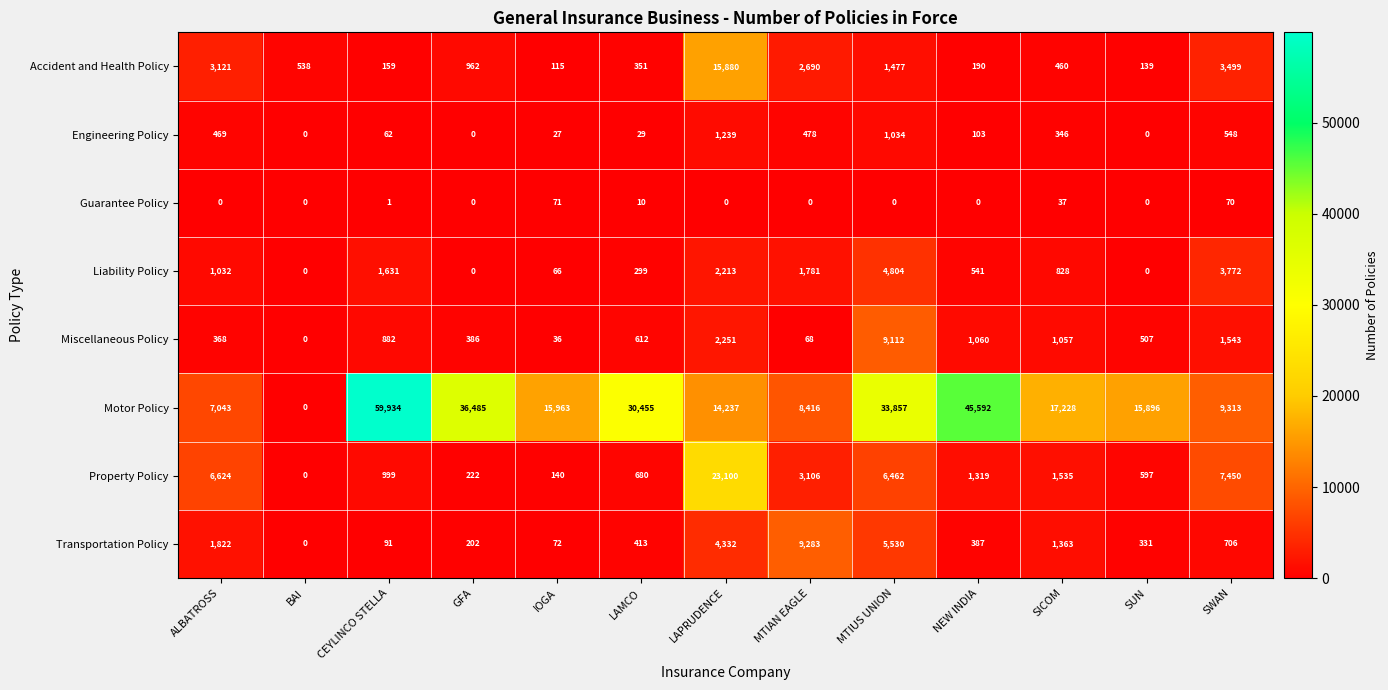

Is the value of Guarantee Policy at LAMCO greater than the value of Motor Policy at SUN?

No